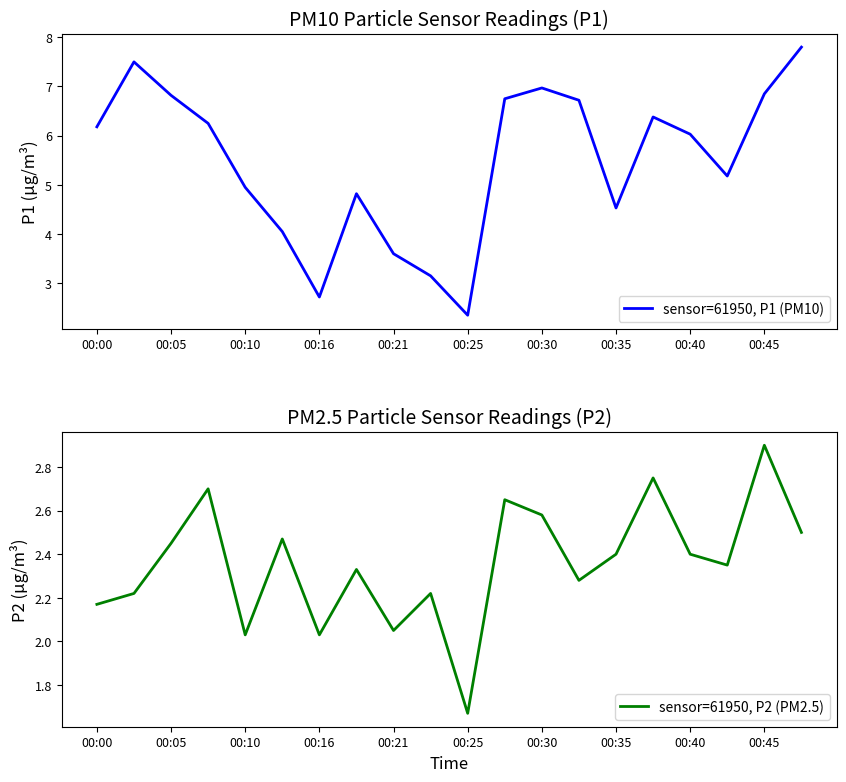

Is it true that sensor=61950, P1 (PM10) equals 2.1 at 00:10?

False